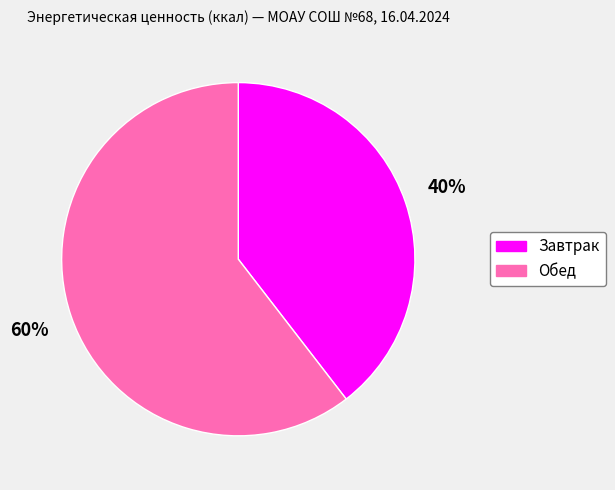

What is the ratio of the value at Завтрак to the value at Обед?

0.7